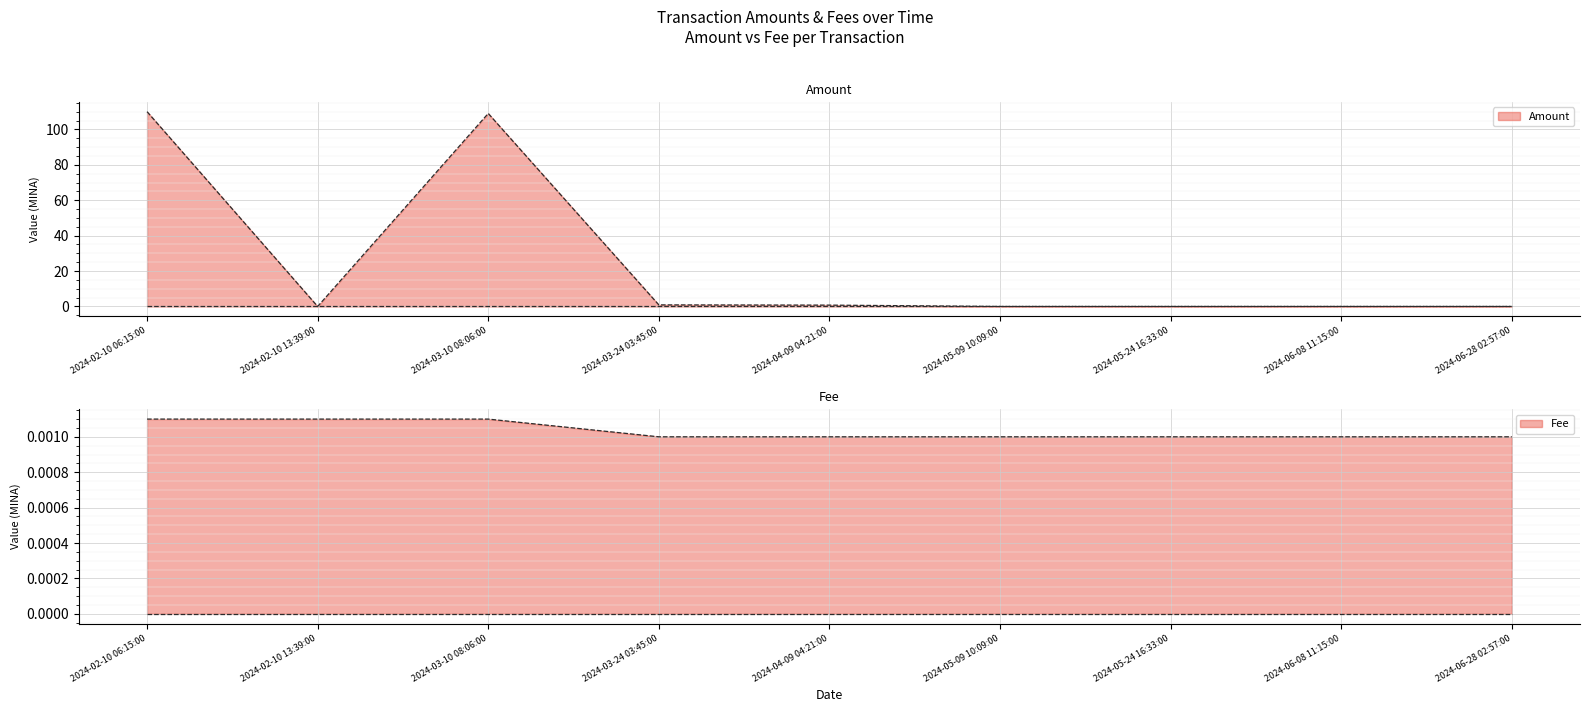

What is the difference between the maximum and minimum values in the Amount series?

110.0